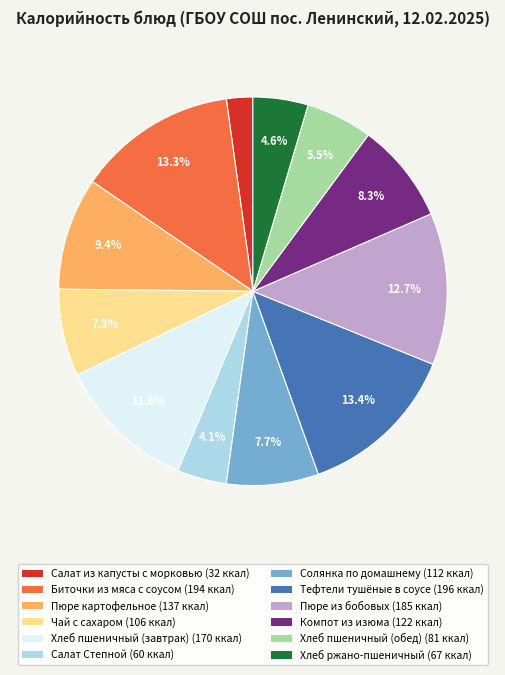

Which category has the smallest portion of the pie?

Салат из капусты с морковью